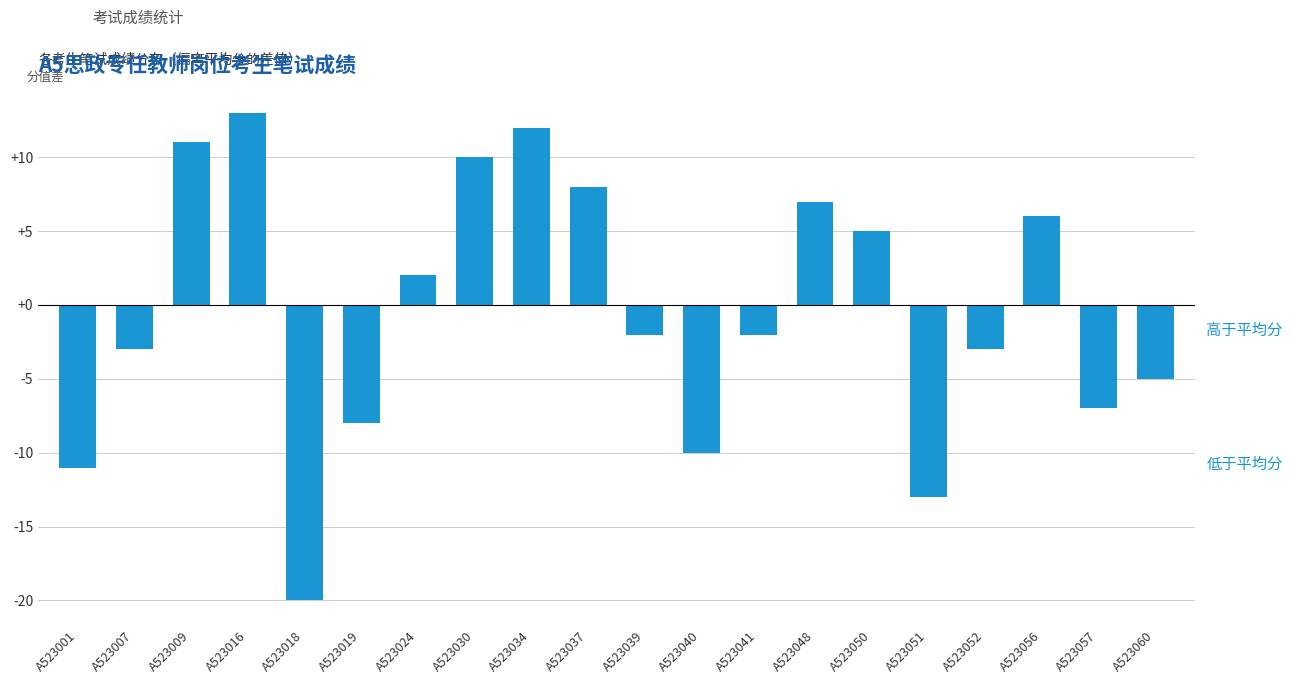

What is the maximum value shown in the chart?

13